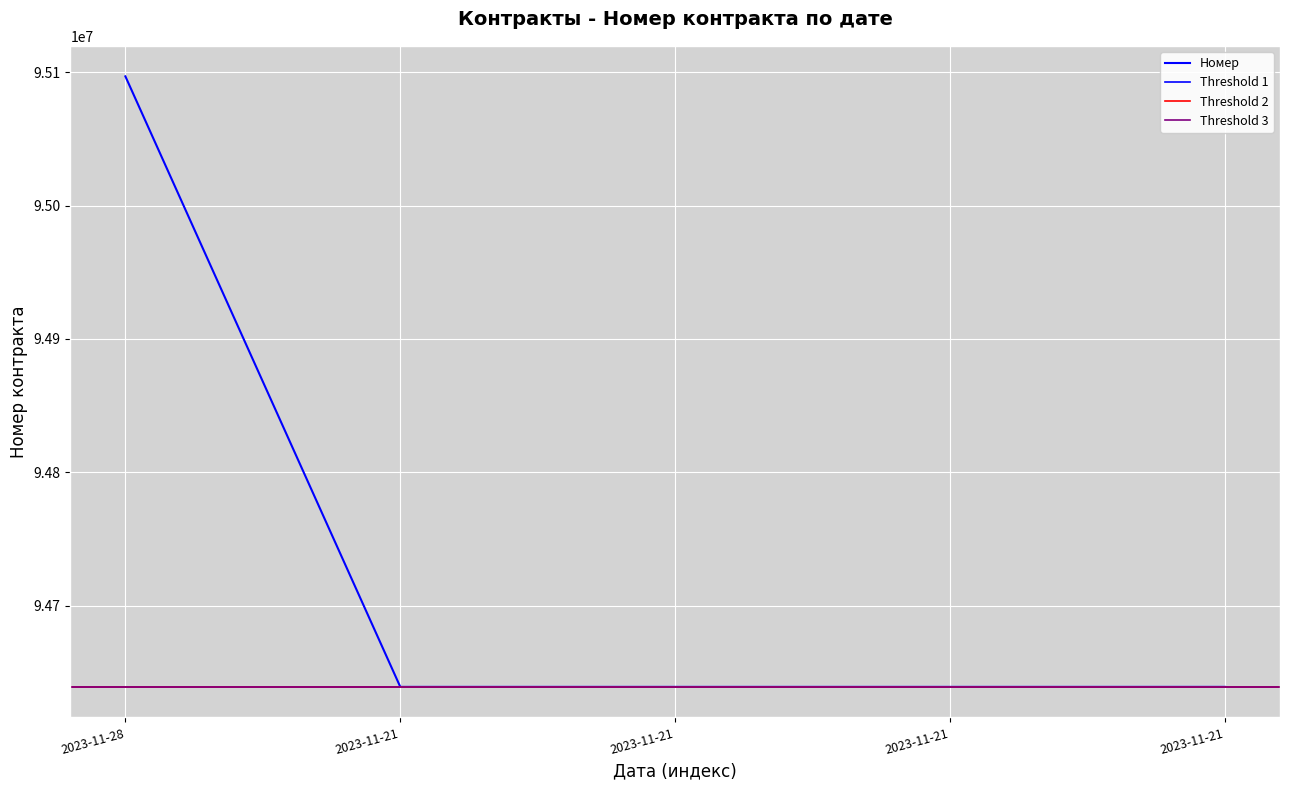

The value at 2023-11-21 is 94638953. True or false?

True